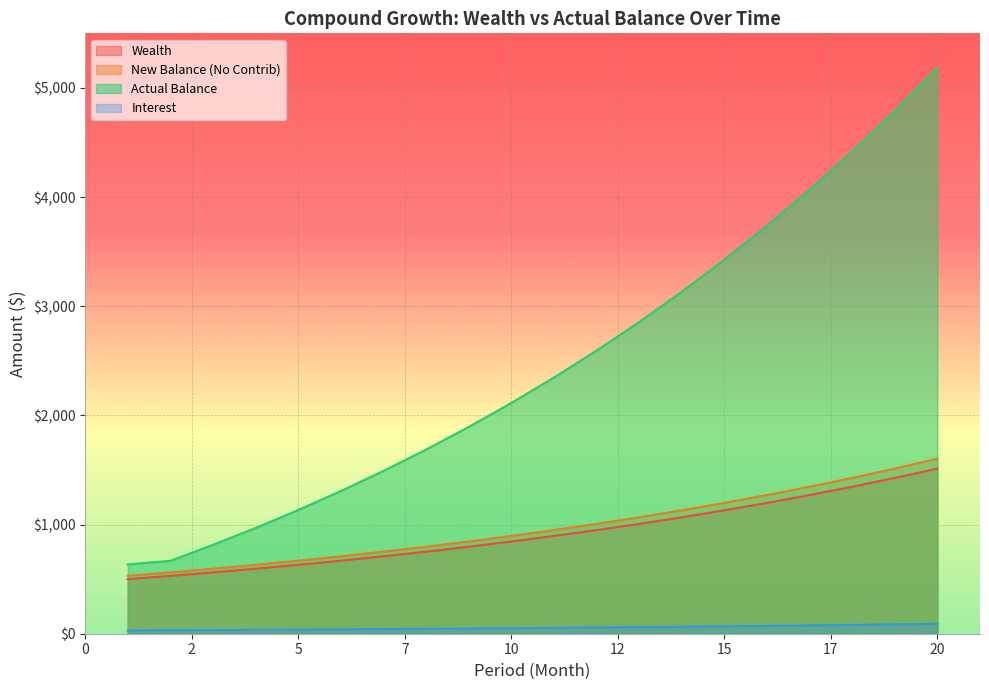

True or false: Wealth has a value of 806.1 at 1.

False